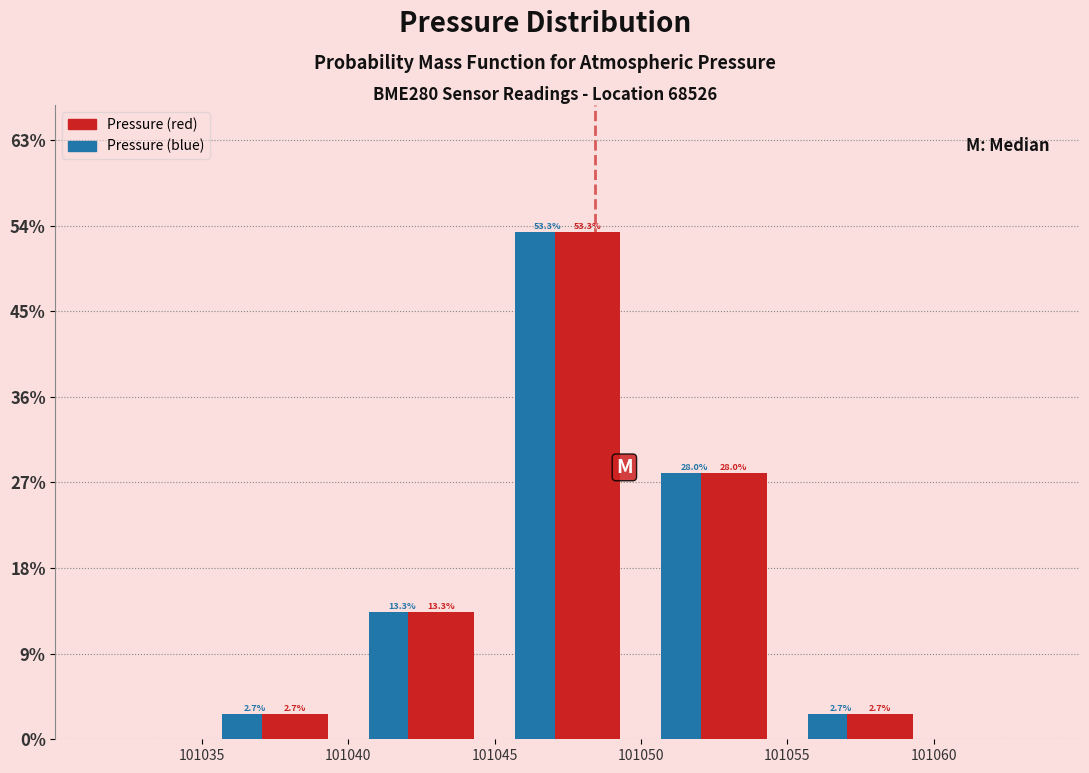

What is the height of the Pressure (blue) bar covering 101050 to 101055 on the x-axis?

28.0